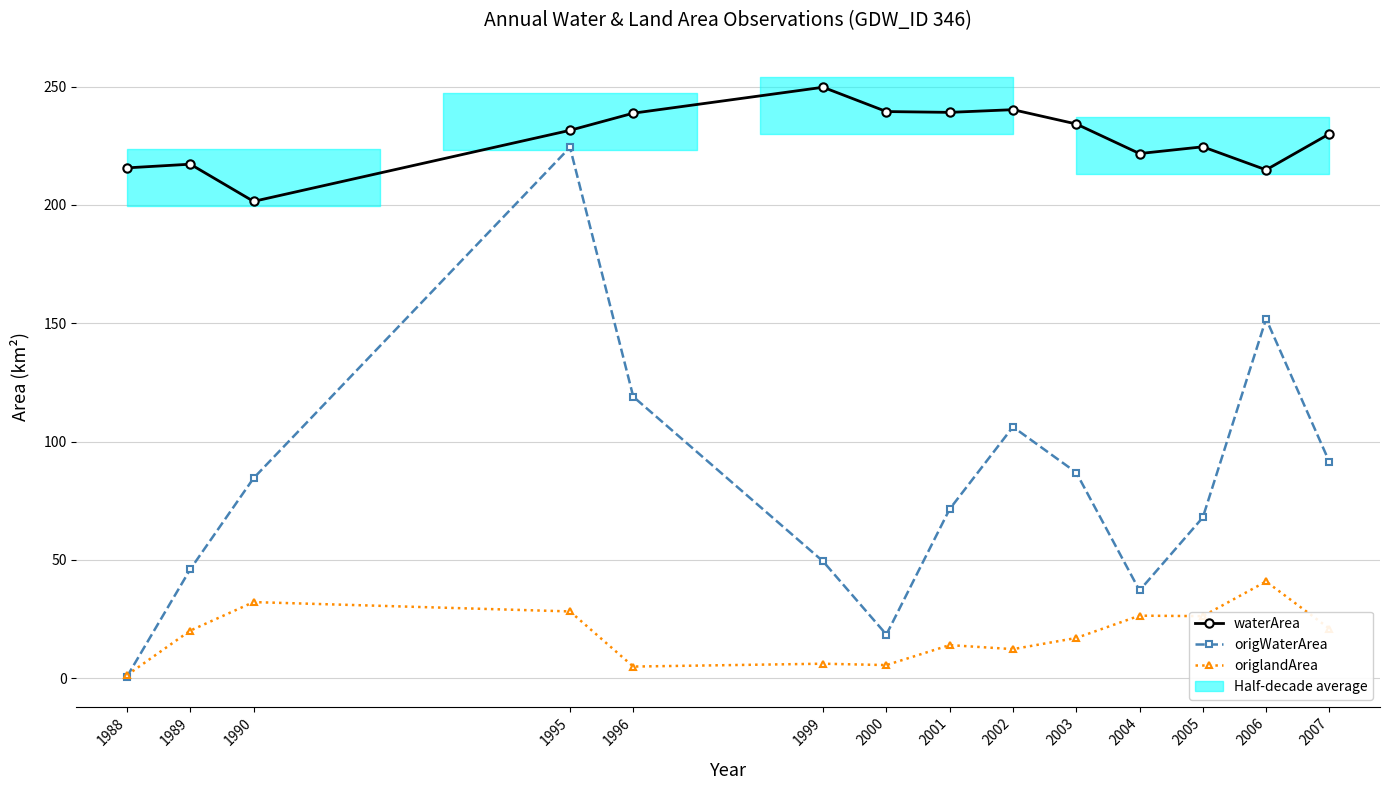

What is the value of the origlandArea point at the 12th from the left?

26.2